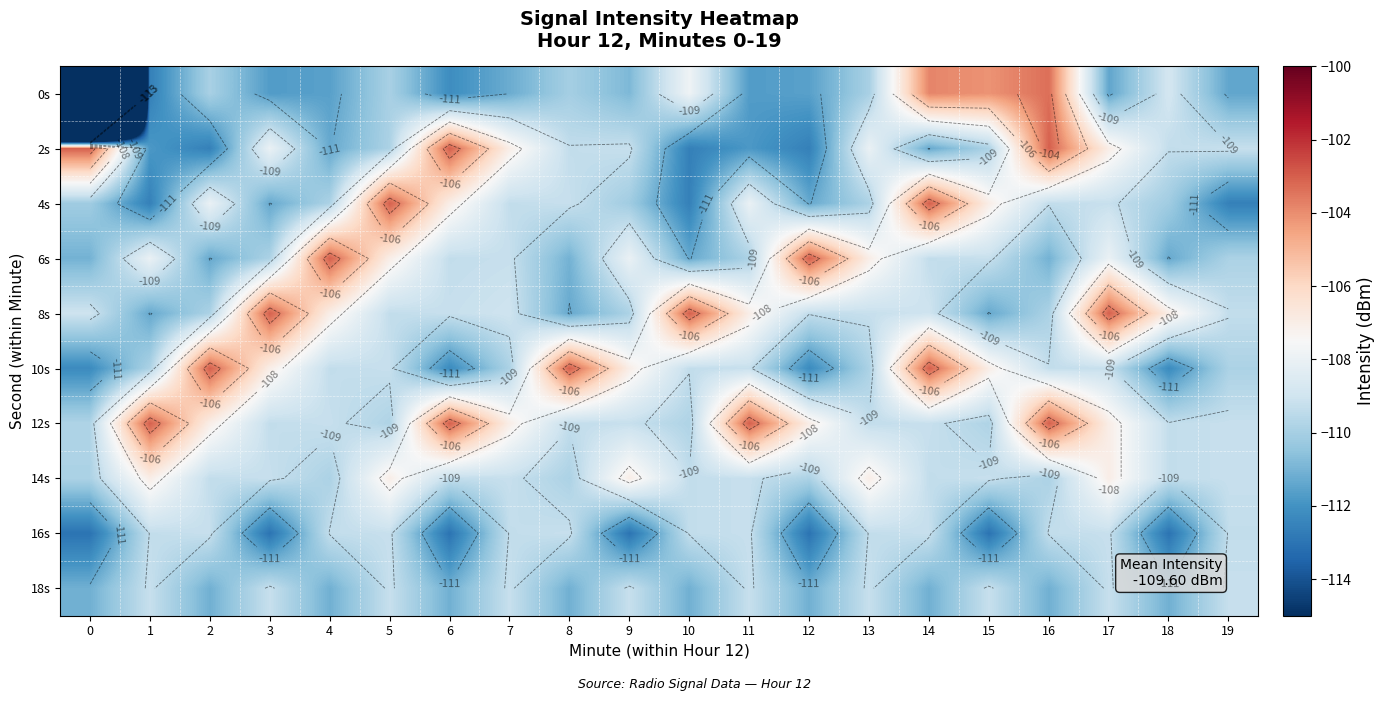

True or false: 4s has a value of -61.6 at 3.

False